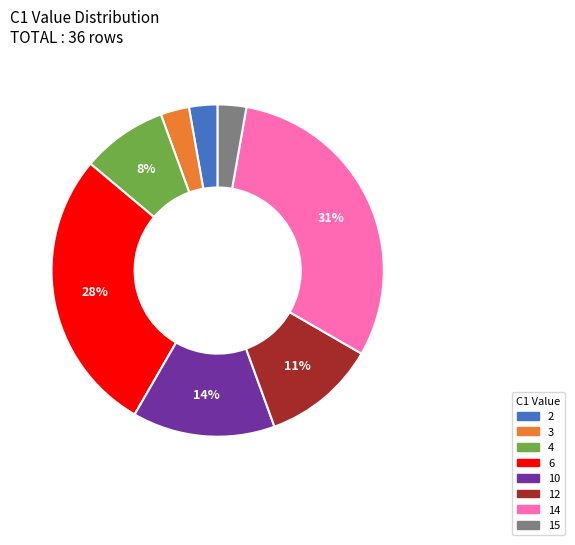

Which slice is the largest?

14